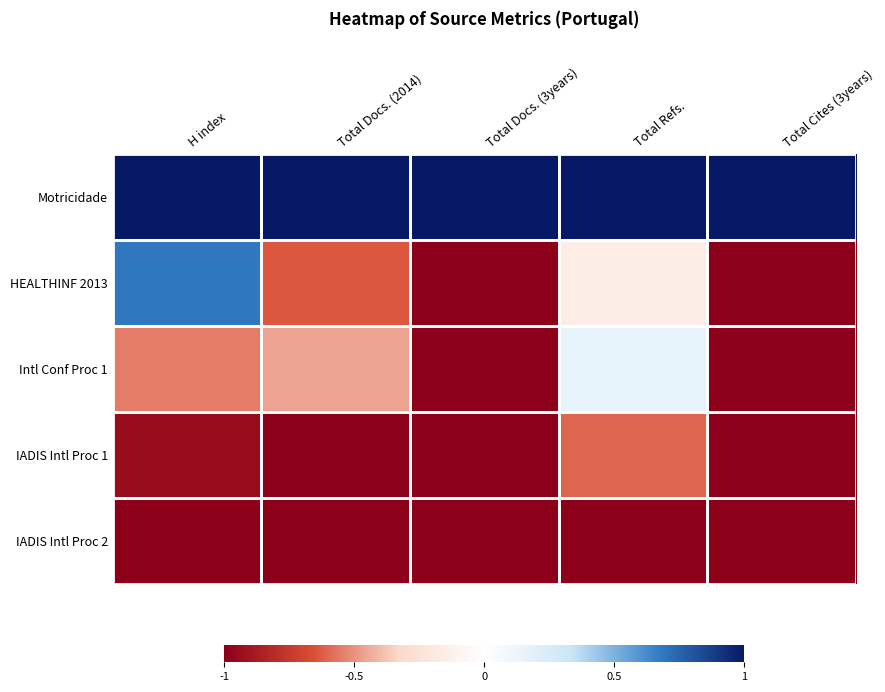

How many series are shown in this chart?

5